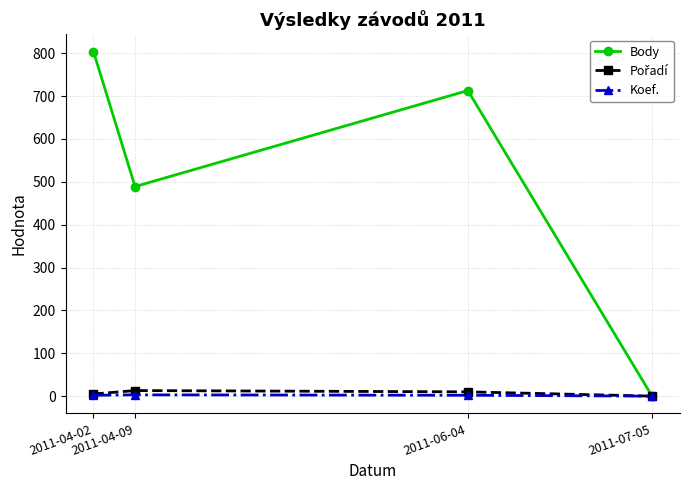

Count the number of categories in the chart.

4